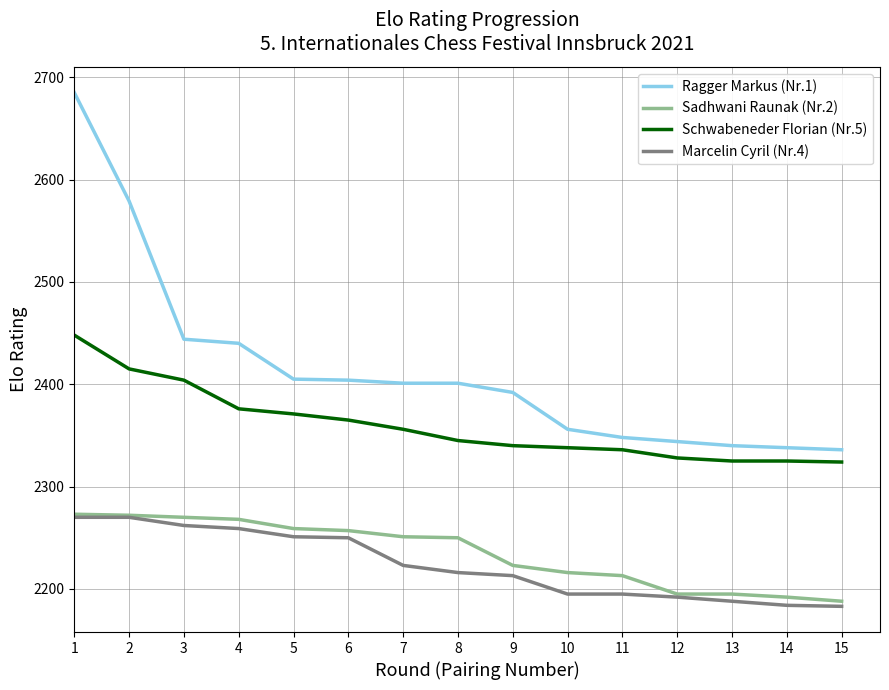

True or false: Schwabeneder Florian (Nr.5) and Marcelin Cyril (Nr.4) cross at least once.

False